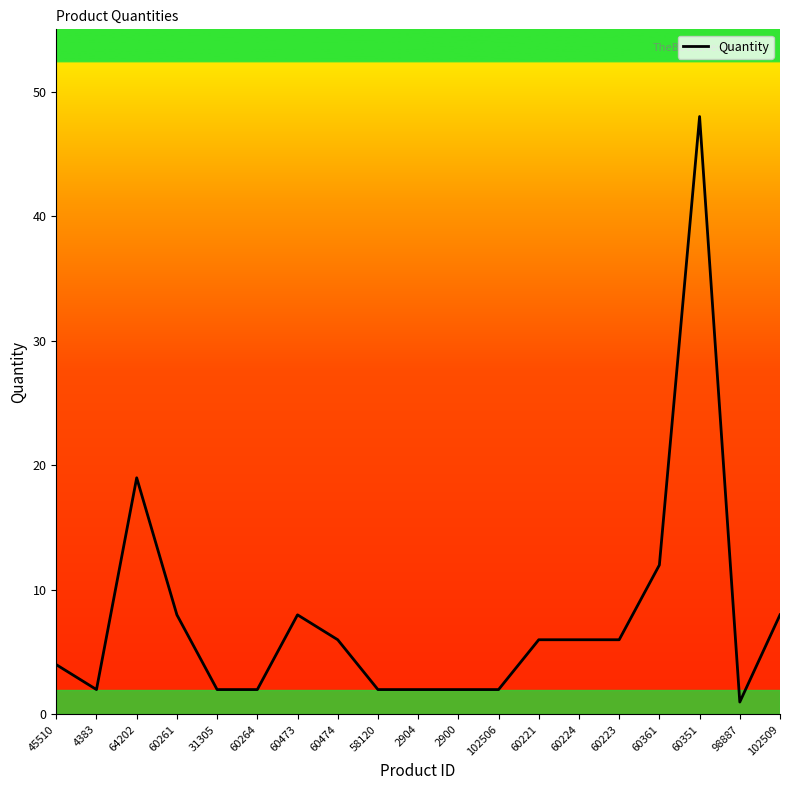

What position from the left is 60264?

6